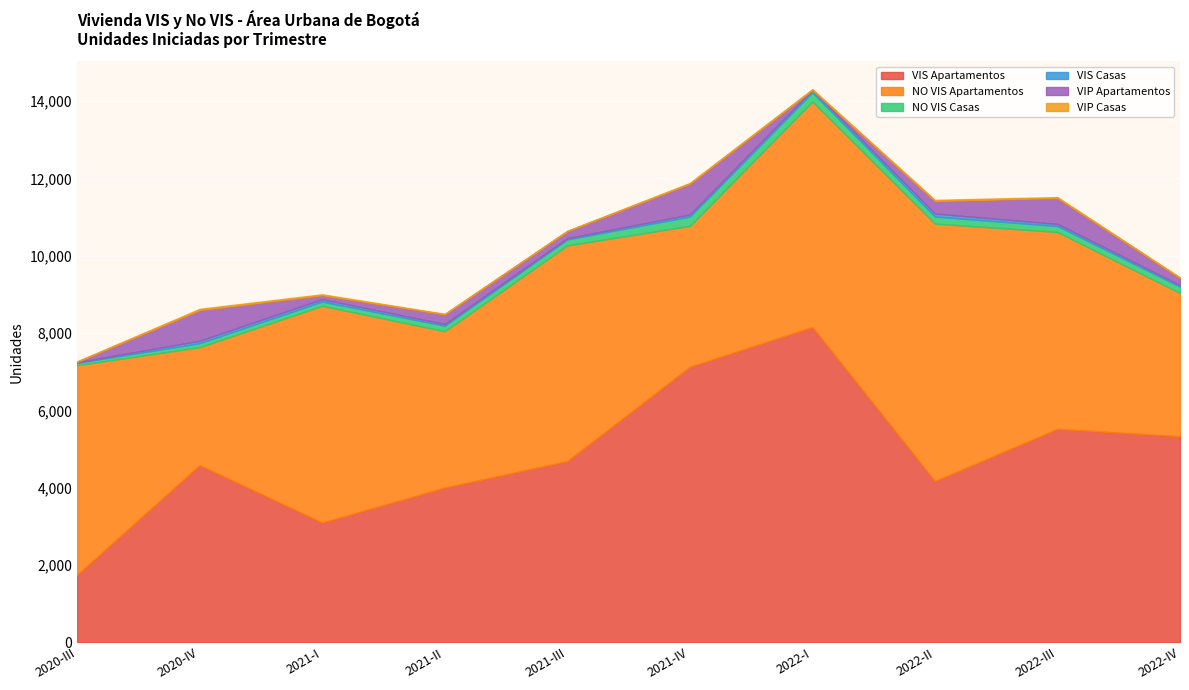

How many data points does each series have?

10